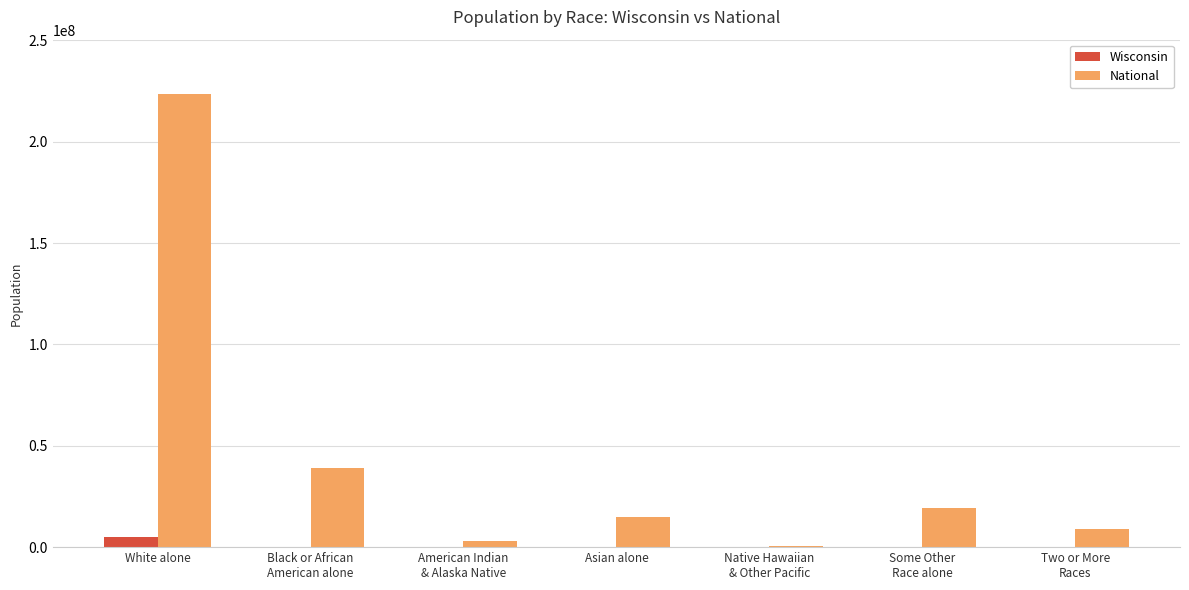

Between White alone and Asian alone, which series saw the biggest shift?

National